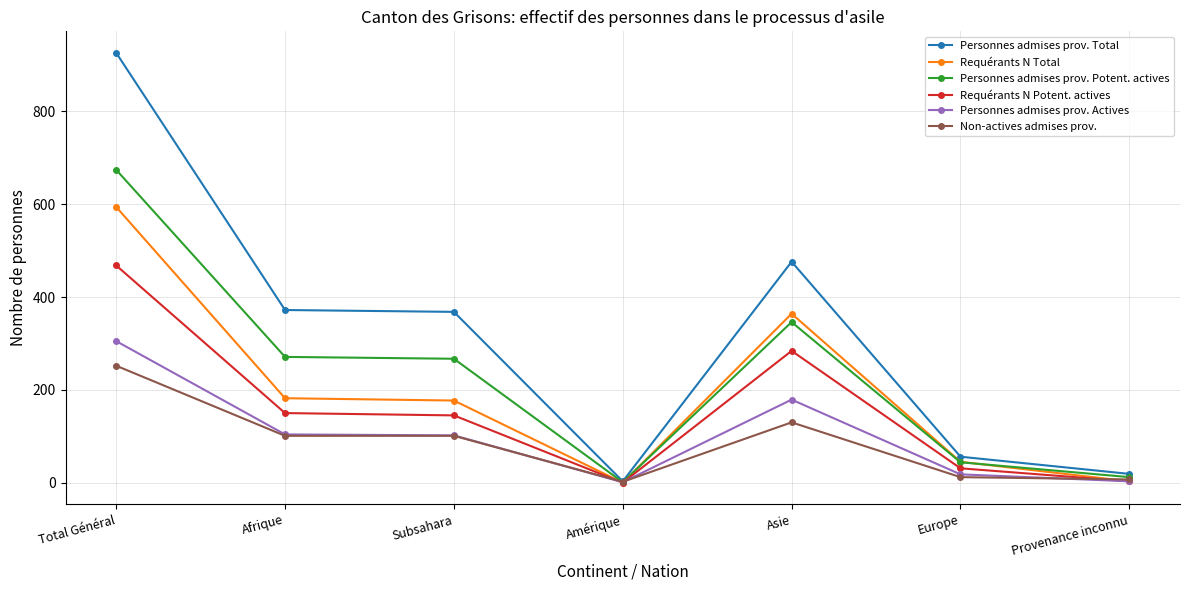

At which label does Non-actives admises prov. reach its peak?

Total Général